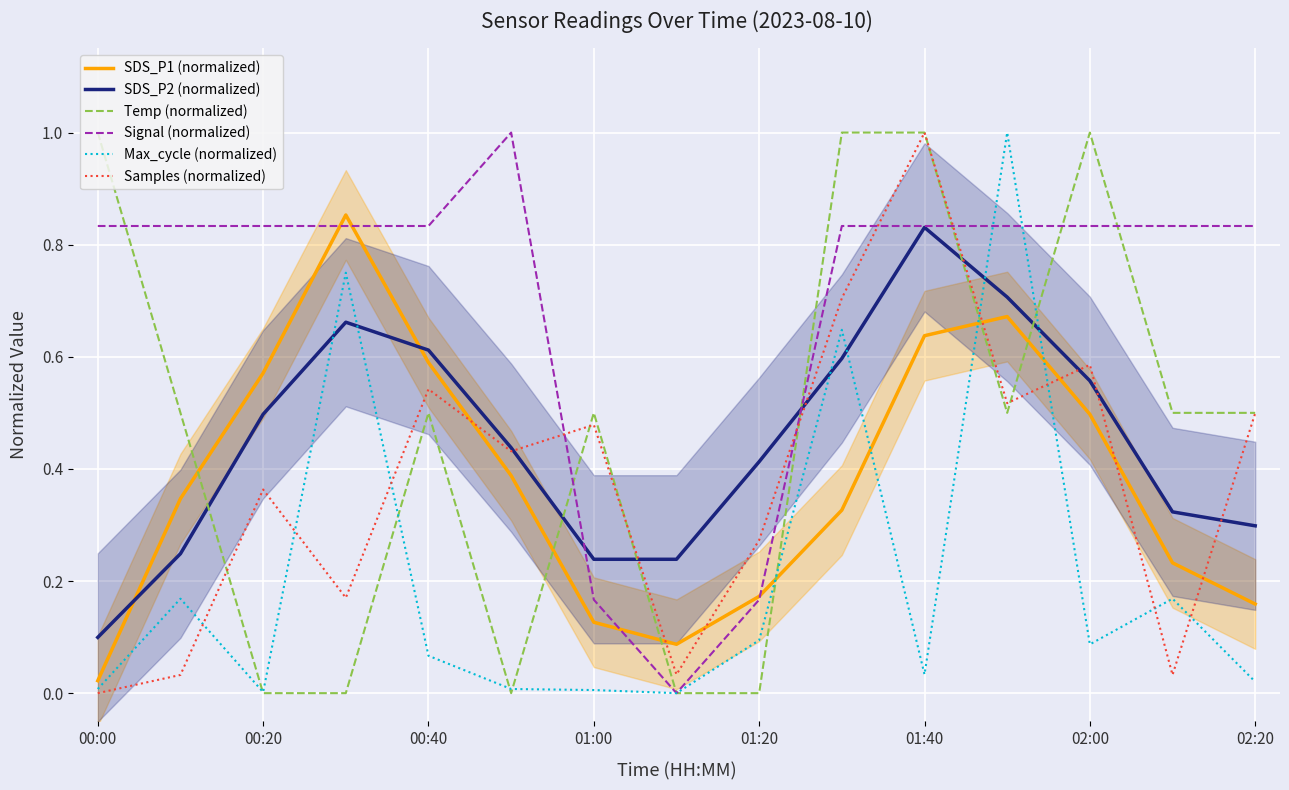

After their last crossing, which series has the higher values: Max_cycle (normalized) or SDS_P1 (normalized)?

SDS_P1 (normalized)